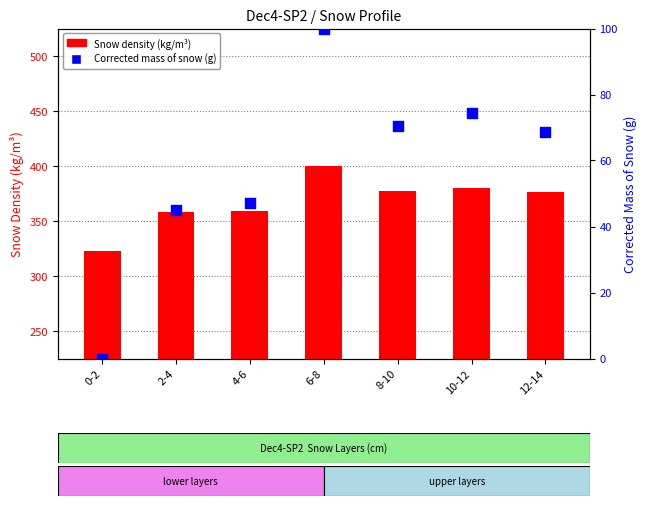

Which series reaches the maximum Y coordinate?

Snow density